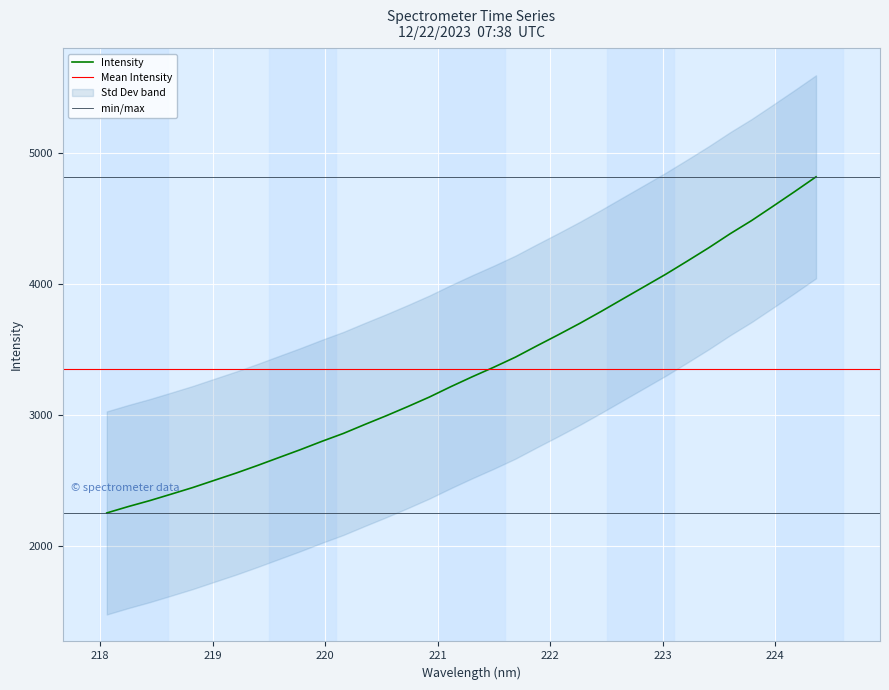

True or false: the data shows 939.1 at 222.0721.

False